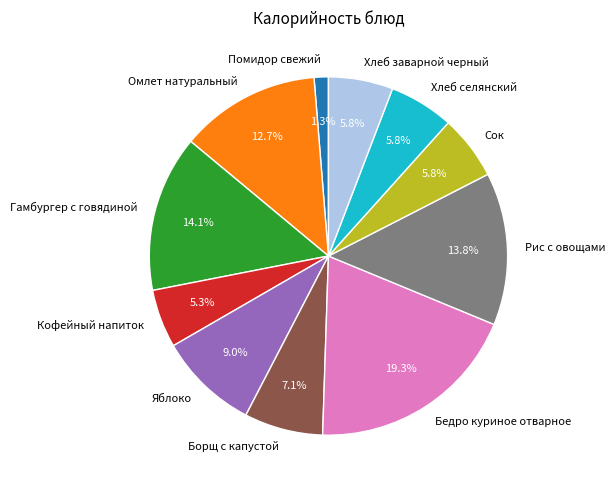

How many segments does this pie chart have?

11